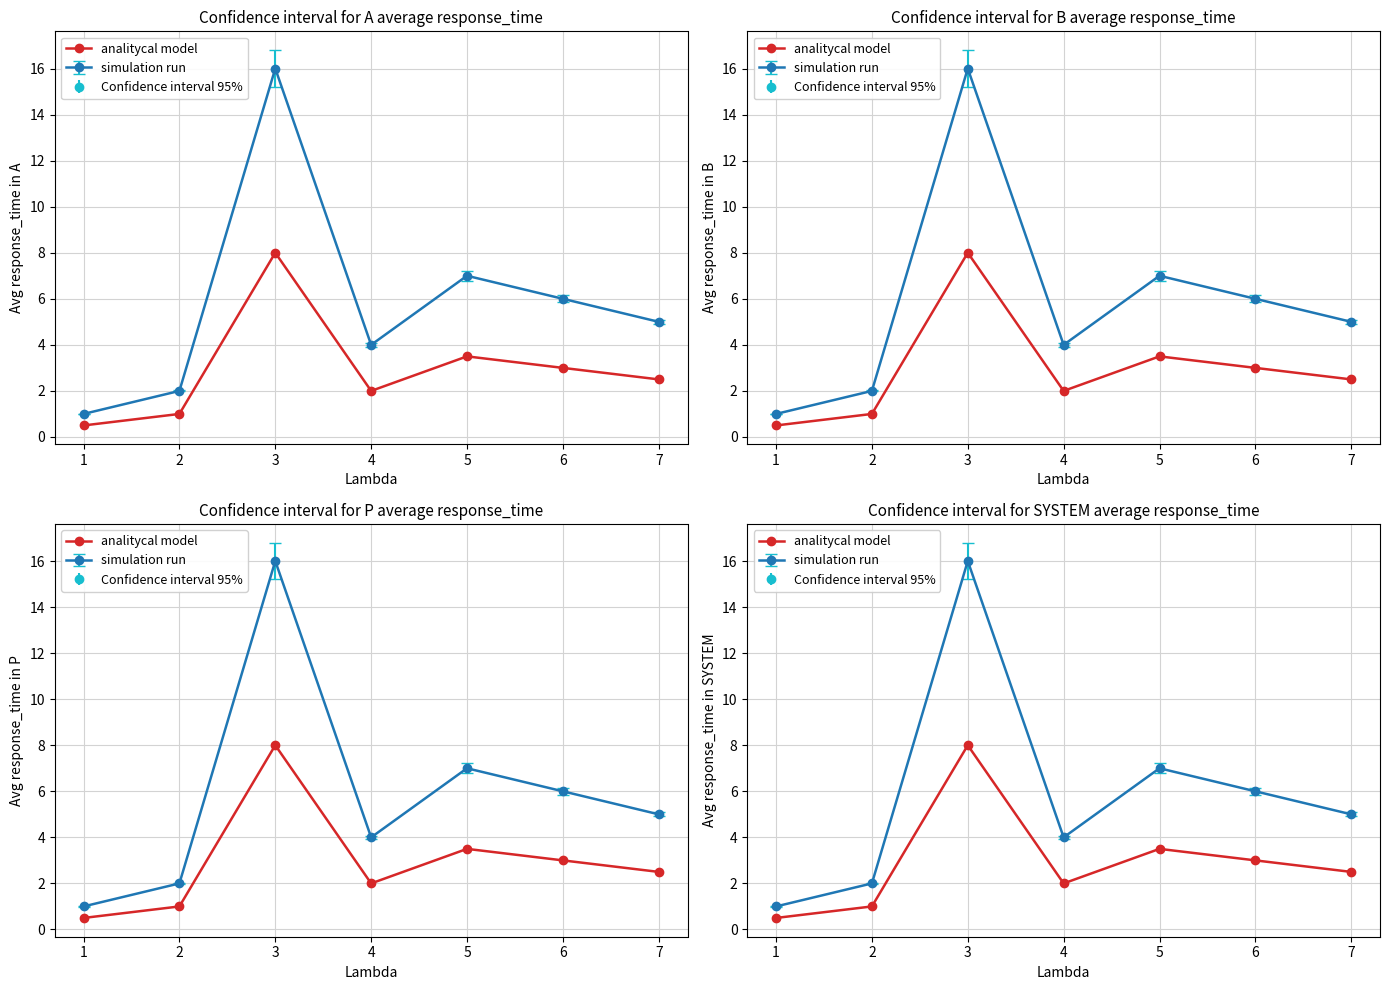

What is the difference between the values at 2 and 3?

7.0